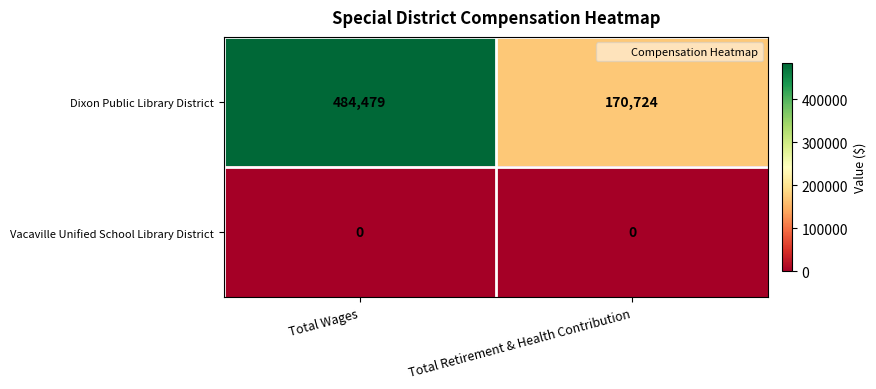

Between Total Wages and Total Retirement & Health Contribution, which series saw the biggest shift?

Dixon Public Library District